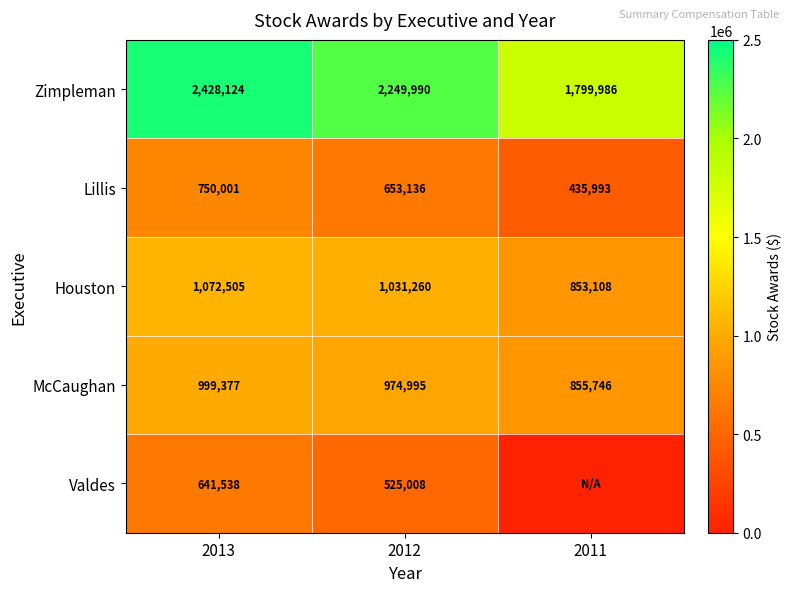

Is it true that McCaughan equals 855746 at 2011?

True